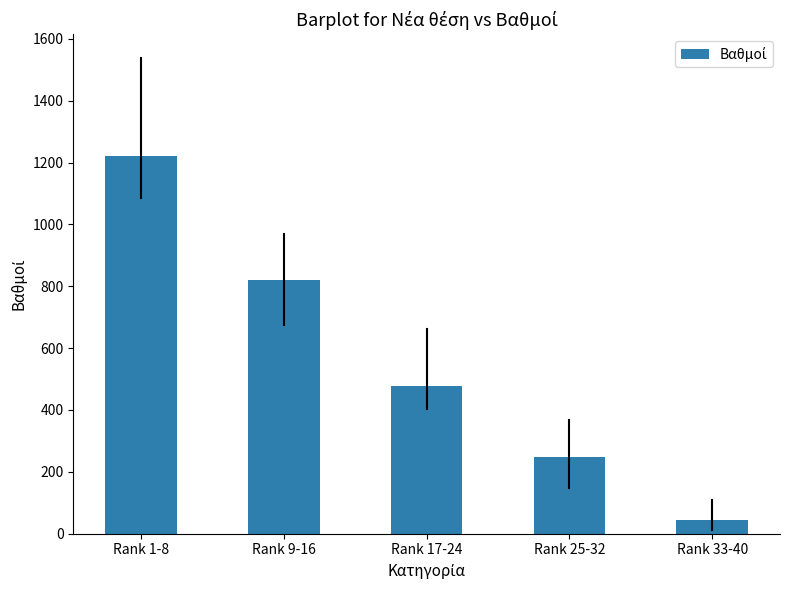

Reading left to right, transcribe all the data shown in this chart.

1220.2	821.6	477.0	249.1	43.3